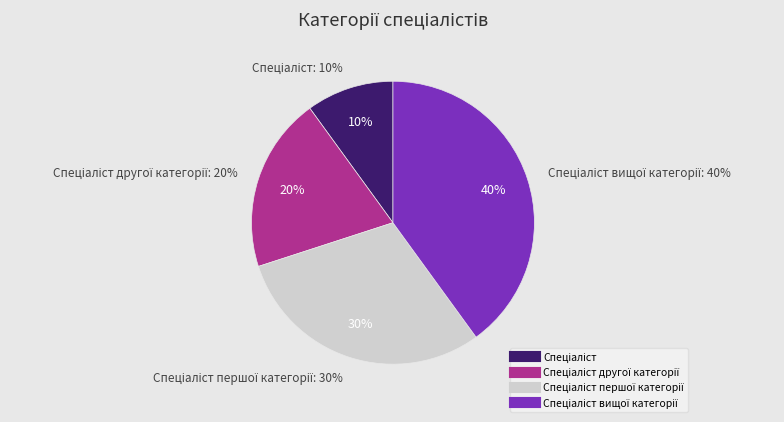

Is the sum of Спеціаліст вищої категорії and Спеціаліст greater than half?

No